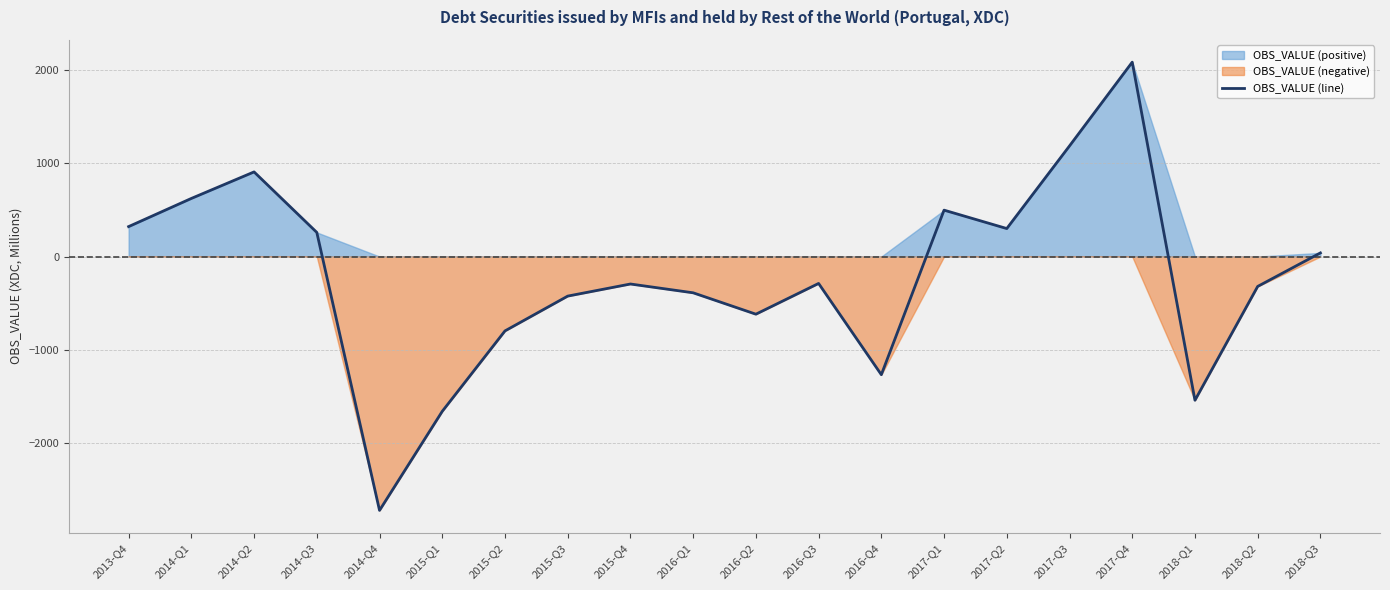

What is the difference between the values at 2016-Q3 and 2016-Q1?

100.2